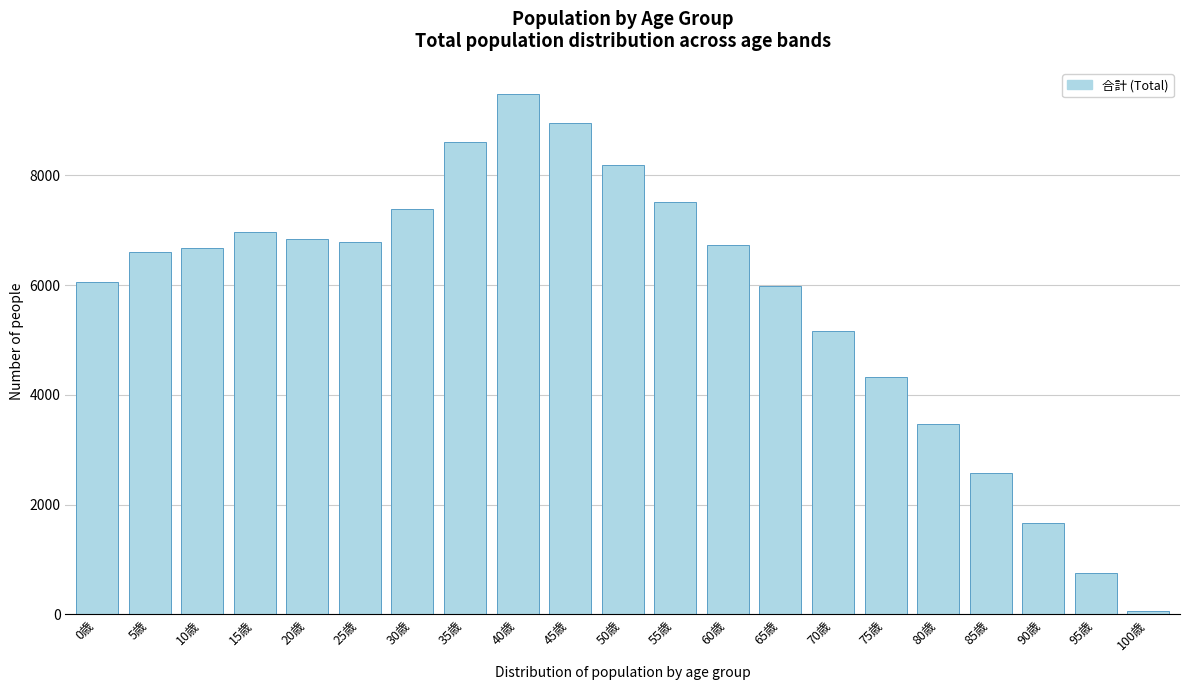

Reading right to left, transcribe all the data shown in this chart.

100歳=61	95歳=750	90歳=1674	85歳=2583	80歳=3467	75歳=4324	70歳=5160	65歳=5990	60歳=6736	55歳=7520	50歳=8189	45歳=8955	40歳=9488	35歳=8607	30歳=7382	25歳=6785	20歳=6841	15歳=6973	10歳=6679	5歳=6600	0歳=6058